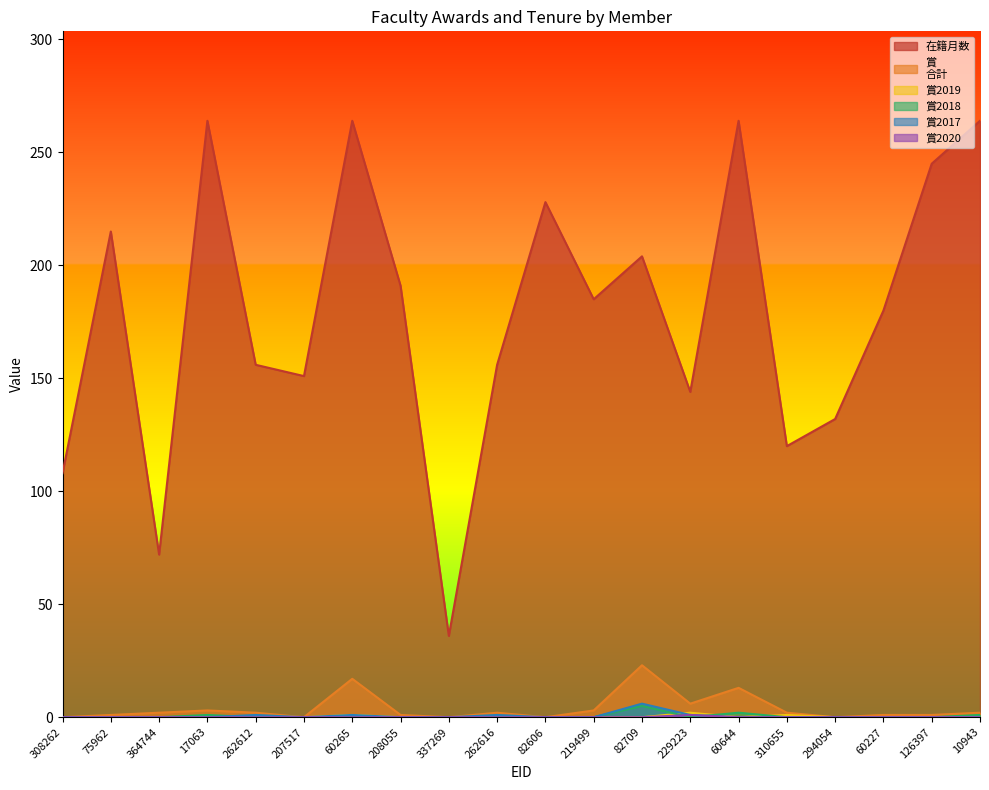

How many lines are shown in the chart?

6